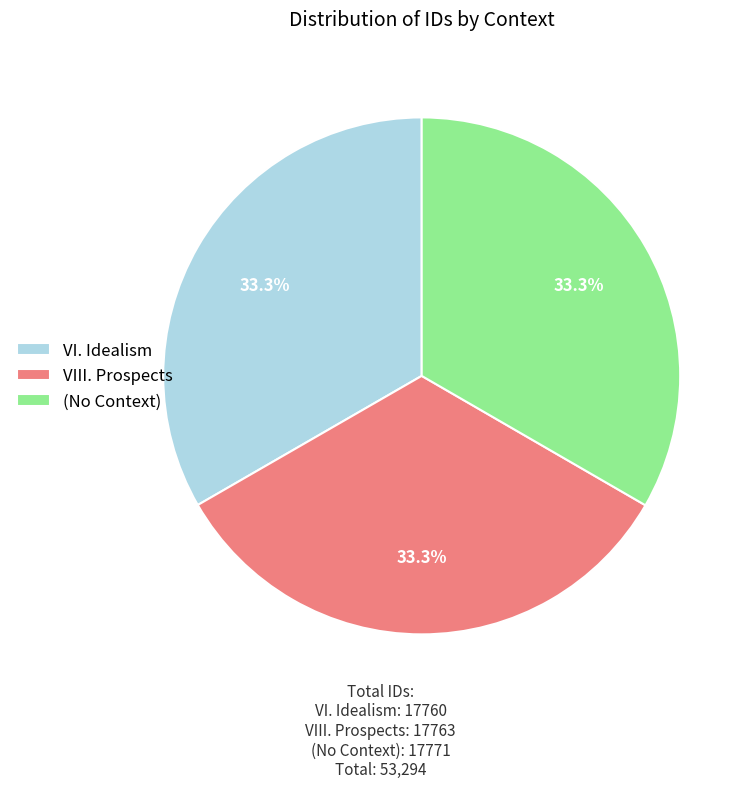

How much of the chart is everything except VI. Idealism?

66.7%